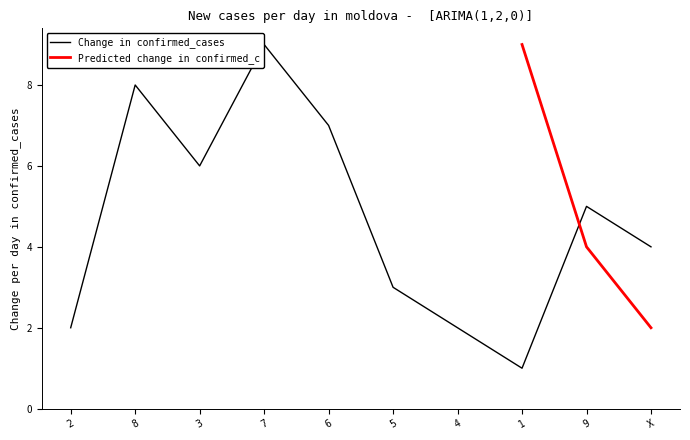

At which label does the data first exceed 5?

8